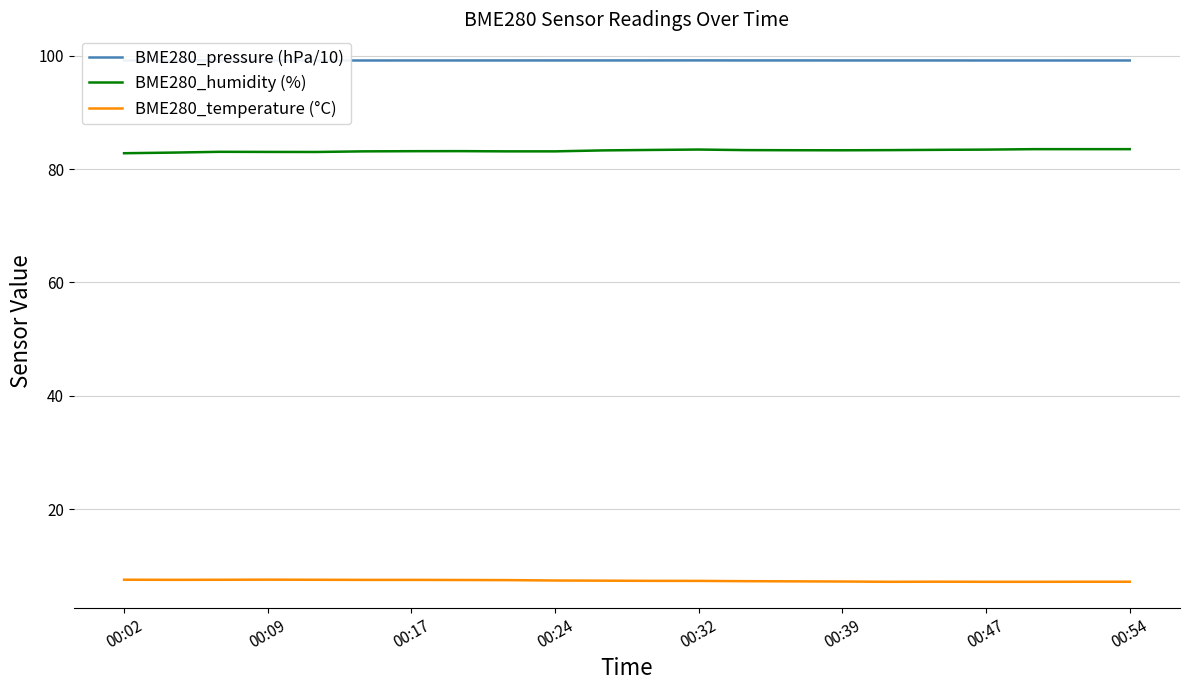

What is the minimum value for BME280_humidity (%)?

82.8